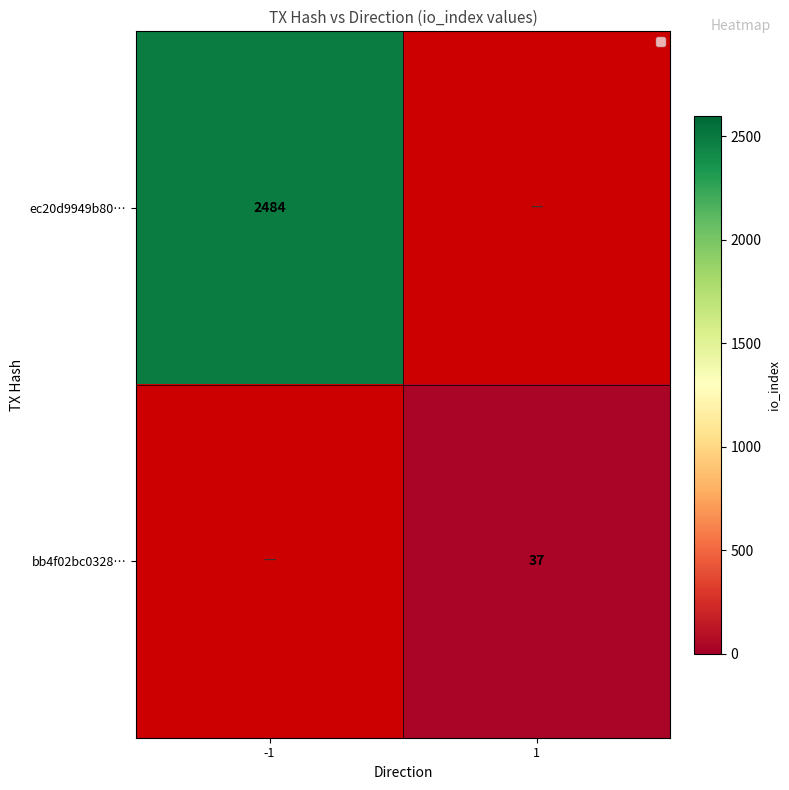

True or false: ec20d9949b80… has a value of 910 at -1.

False